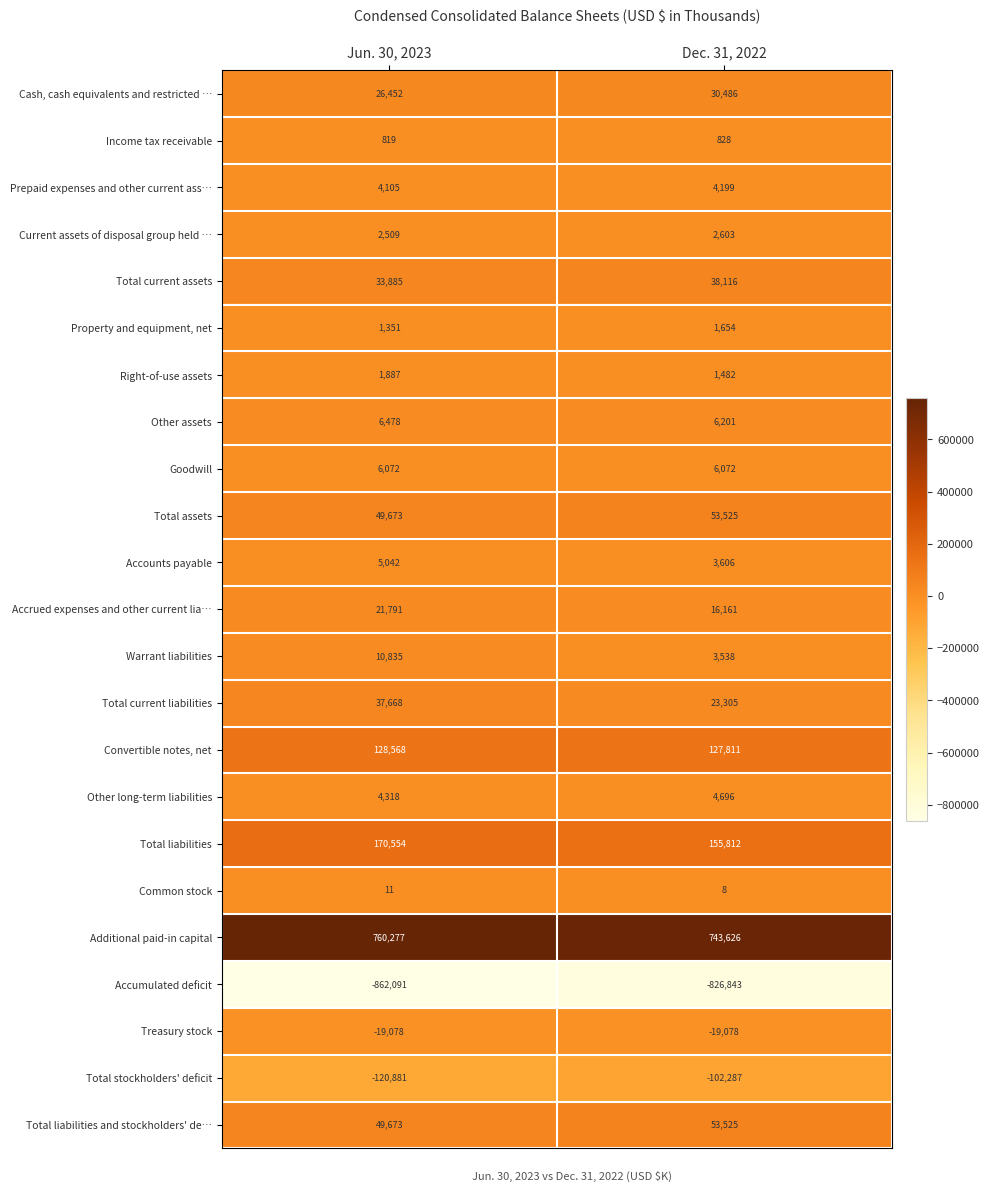

What is the sum of all Total assets values?

103198